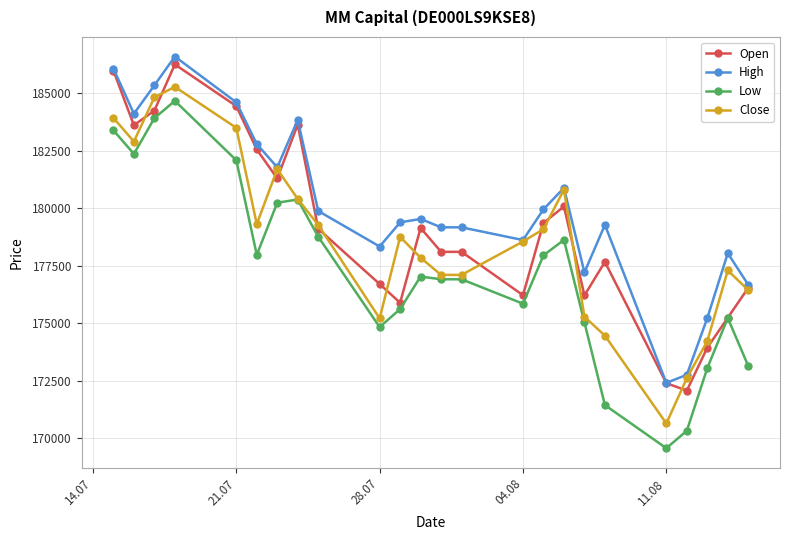

List the series in order of their overall mean, lowest first.

Low, Close, Open, High